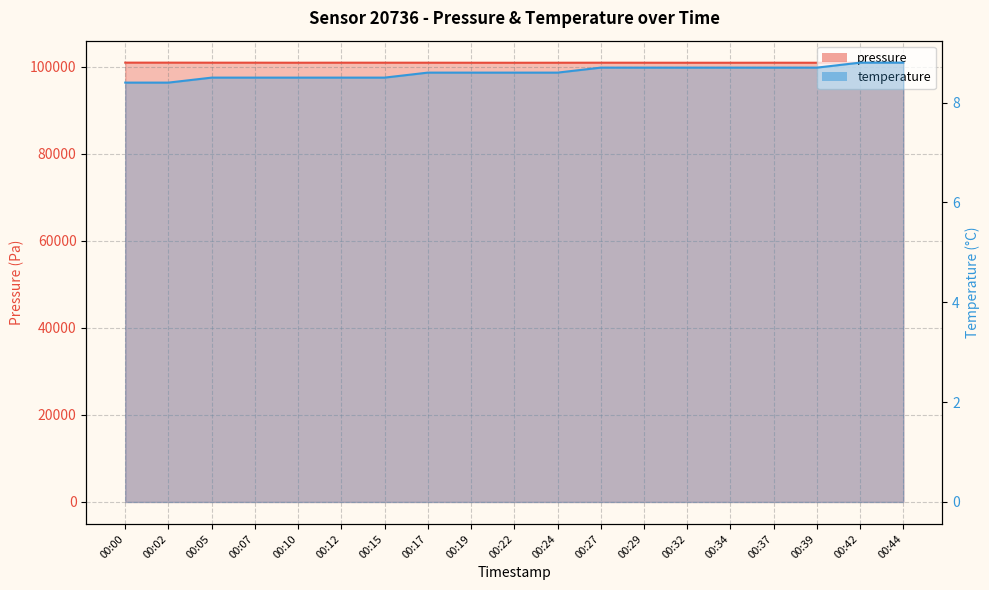

How many values in the pressure series are below 100978?

9